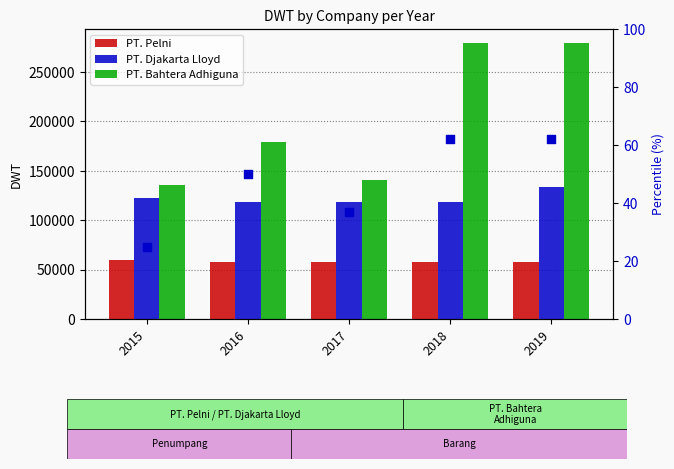

Which series has the largest total across all categories?

PT. Bahtera Adhiguna